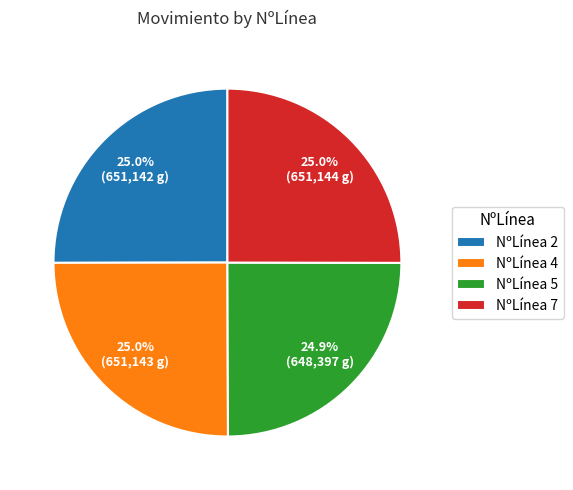

Approximately how many times larger is the value at NºLínea 4 compared to NºLínea 2?

1.0